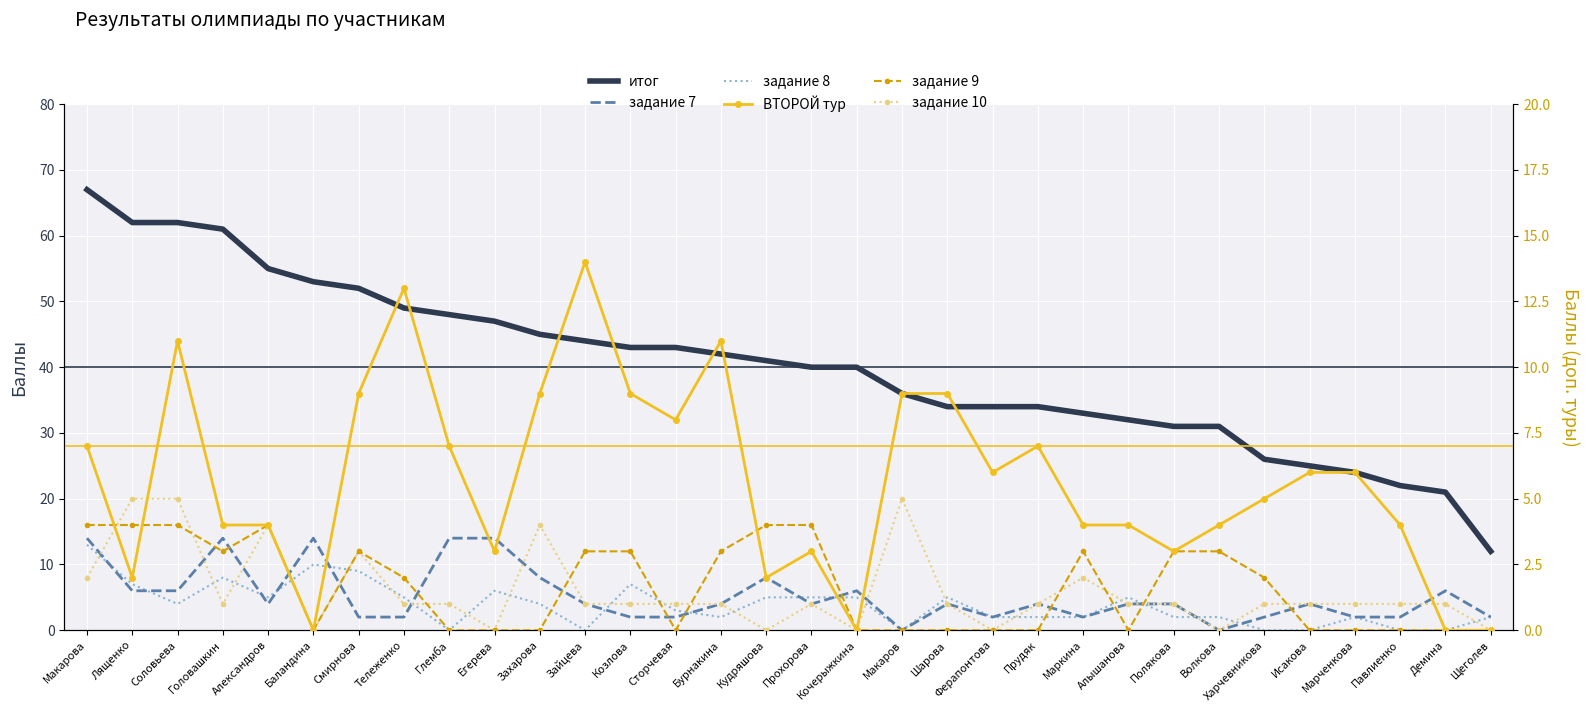

At which label does задание 9 first exceed 2?

Макарова